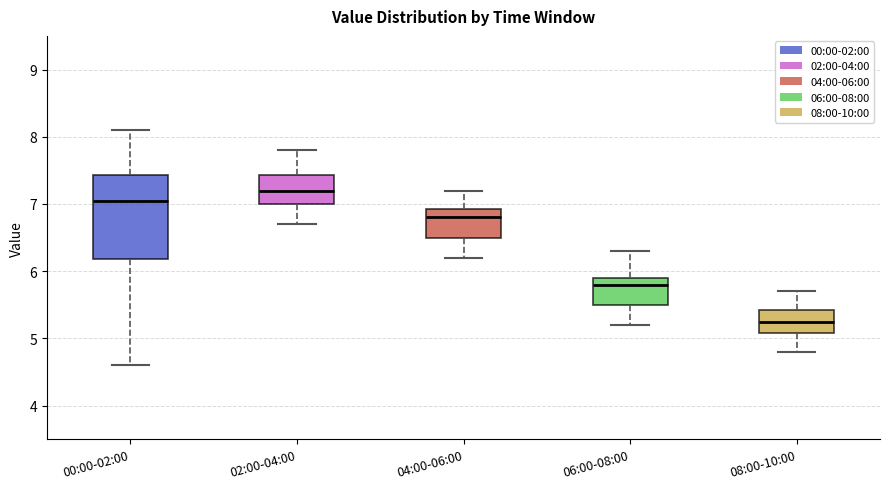

Comparing the boxes themselves (not the whiskers), which one is the tallest?

00:00-02:00